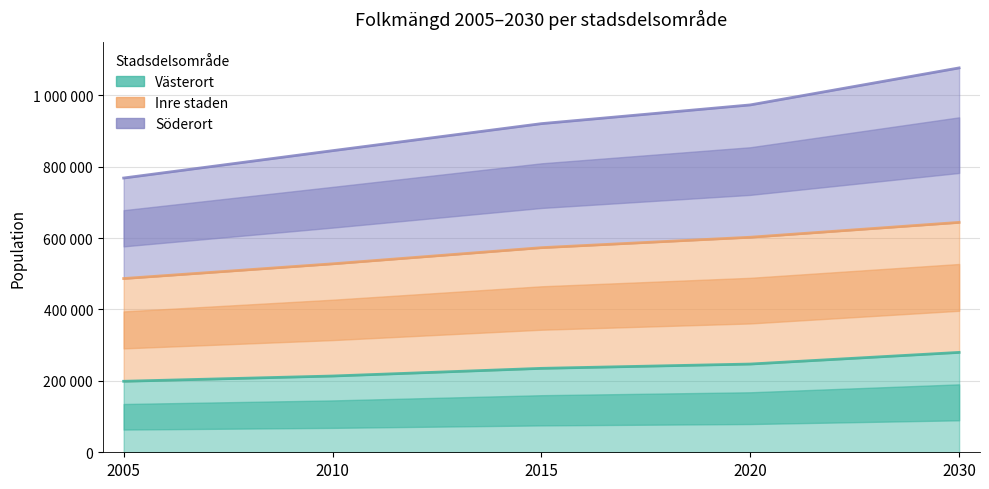

True or false: Söderort has more than 2 points higher than both neighbors.

False